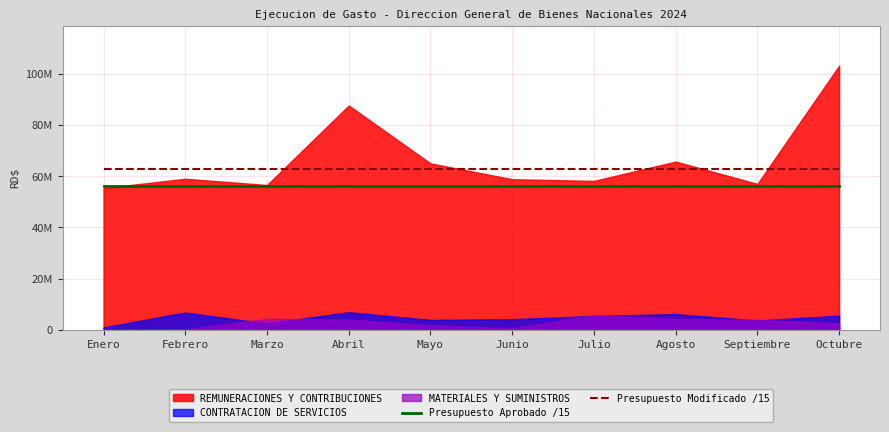

What is the value of the Presupuesto Modificado /15 point at the 9th from the left?

62717850.6